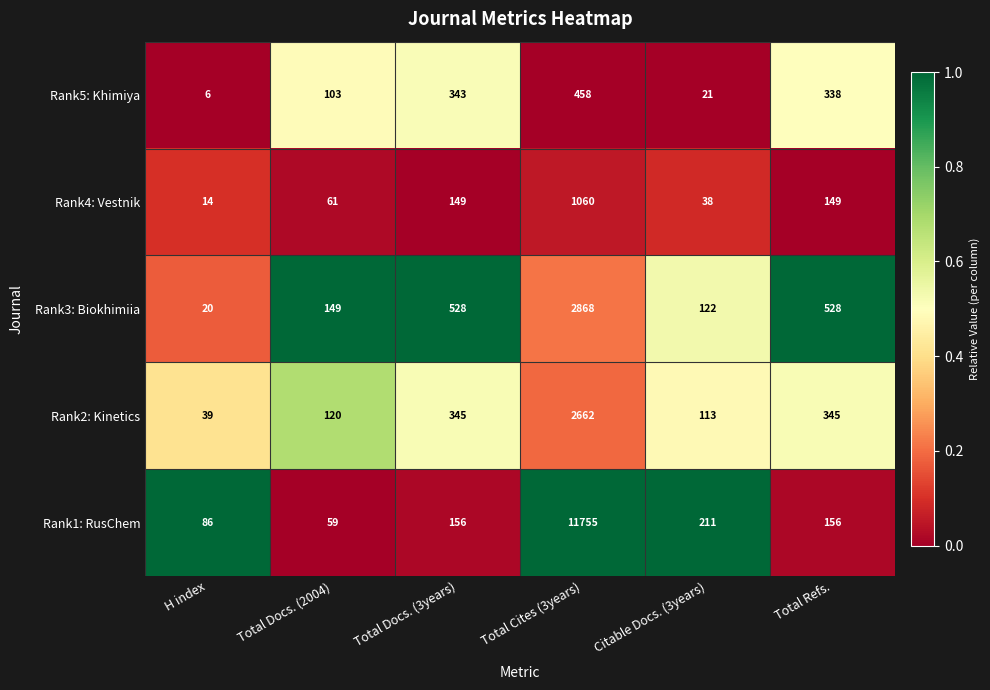

What is the total value across all series at Total Refs.?

1516